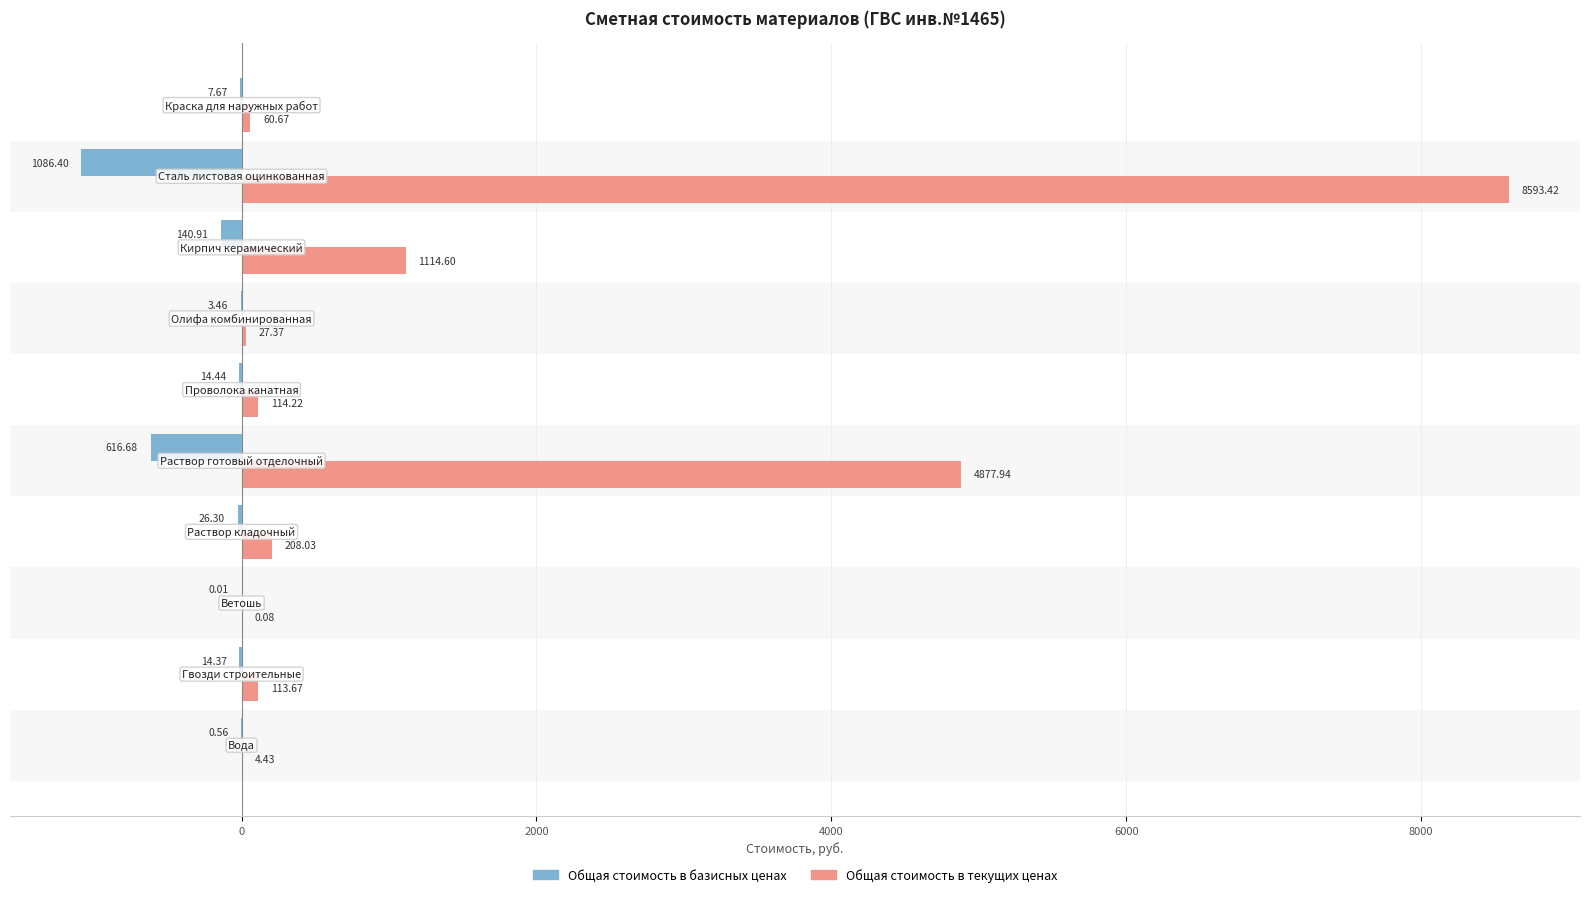

What is the sum of all Общая стоимость в базисных ценах values?

-1910.8